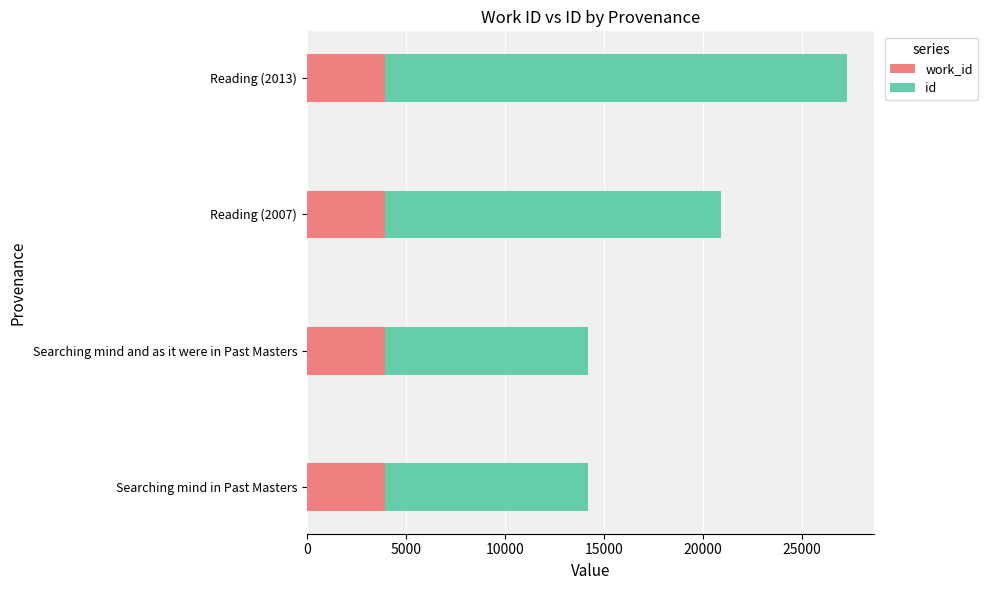

What is the total value across all series at Reading (2007)?

20915